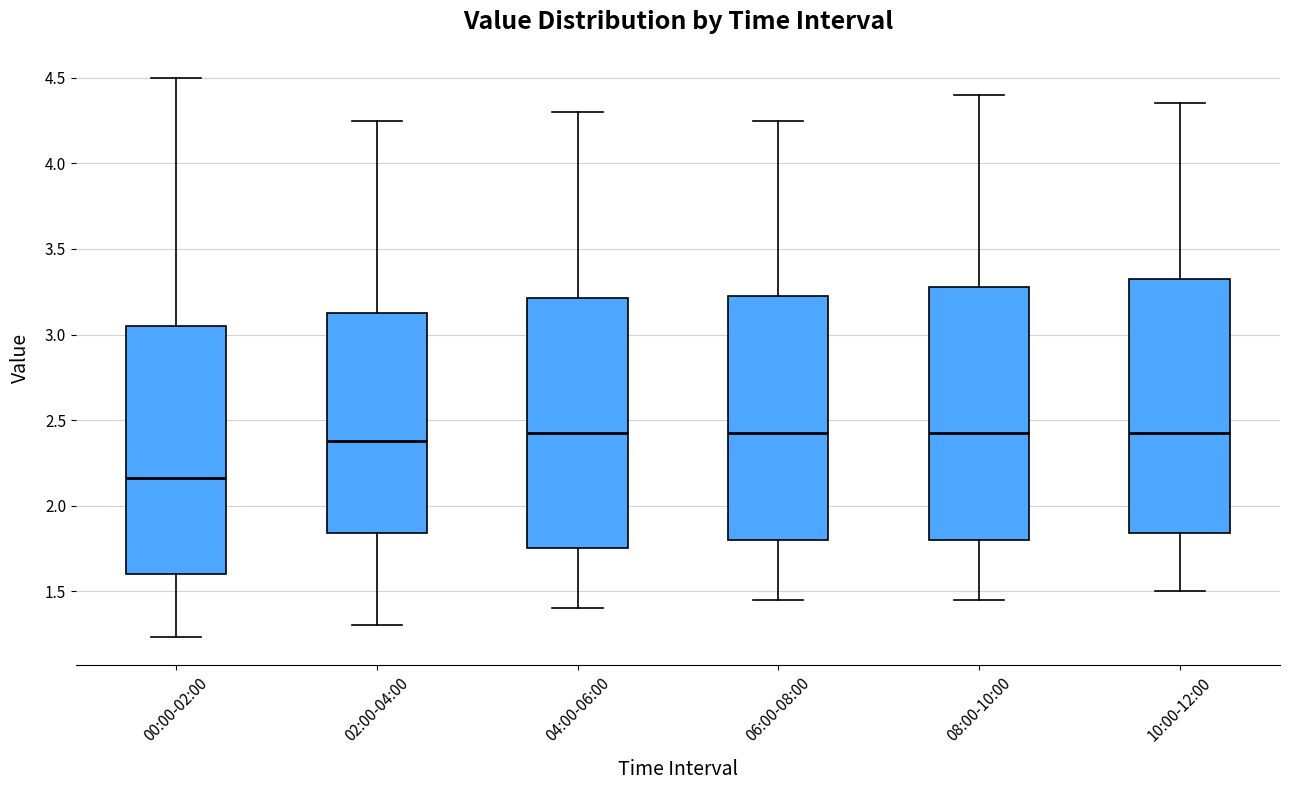

Reading left to right, read every box against the y-axis: the position of its median line, the range the box covers, and the ends of its whiskers. The values are not printed on the chart, so give them approximately, as read against the axis.

00:00-02:00: median 2.15, box 1.60 to 3.05, whiskers 1.25 to 4.50
02:00-04:00: median 2.40, box 1.85 to 3.15, whiskers 1.30 to 4.25
04:00-06:00: median 2.45, box 1.75 to 3.20, whiskers 1.40 to 4.30
06:00-08:00: median 2.45, box 1.80 to 3.25, whiskers 1.45 to 4.25
08:00-10:00: median 2.45, box 1.80 to 3.30, whiskers 1.45 to 4.40
10:00-12:00: median 2.45, box 1.85 to 3.35, whiskers 1.50 to 4.35